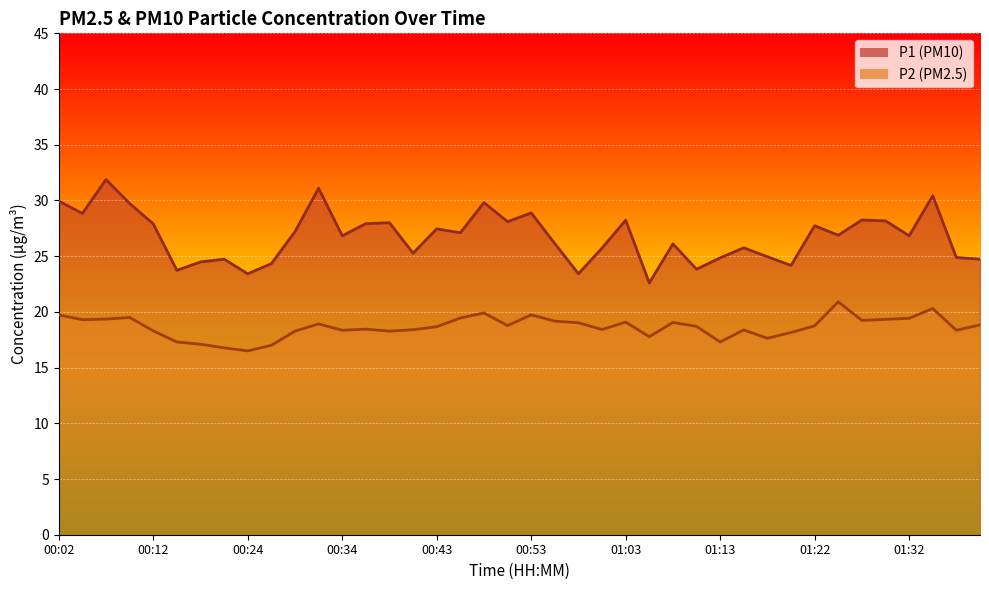

Which series changed the most between 13 and 29?

P1 (line)